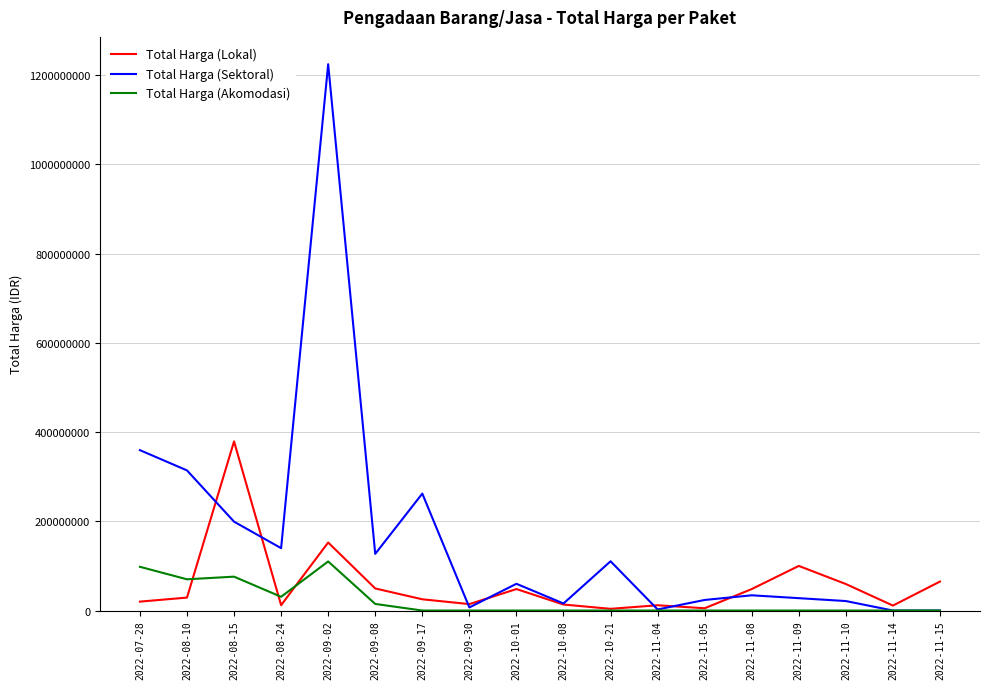

At how many categories does at least one series exceed 207323256?

5